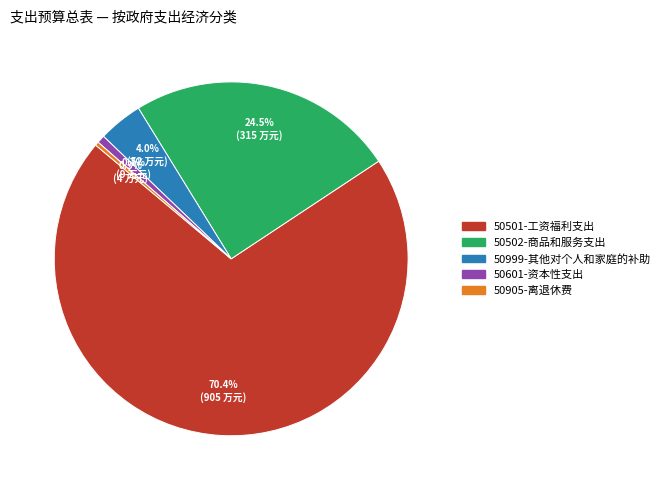

Does 50501-工资福利支出 represent more than half of the total?

Yes